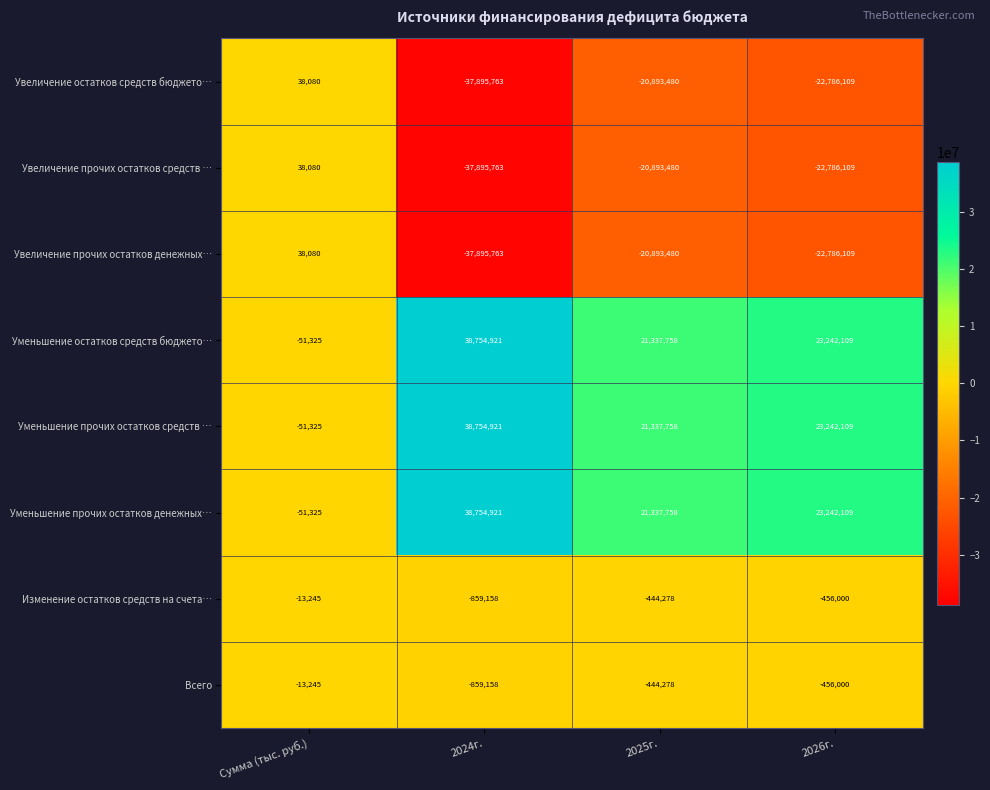

The value of Увеличение прочих остатков денежных… at 2025г. is -10186946. True or false?

False